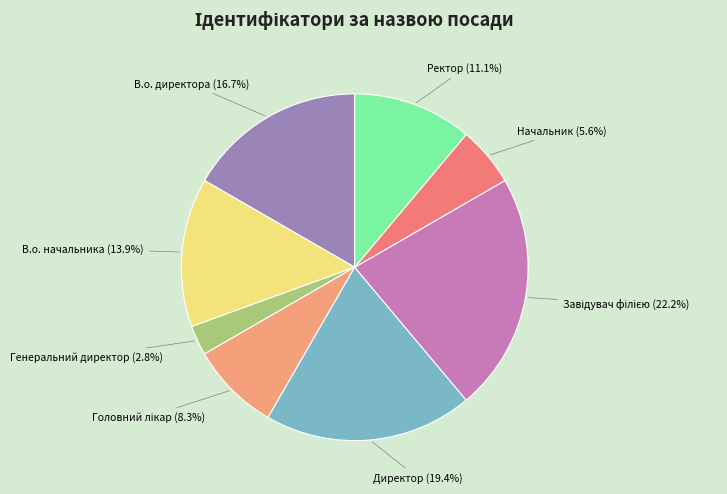

Which category has the biggest portion of the pie?

Завідувач філією